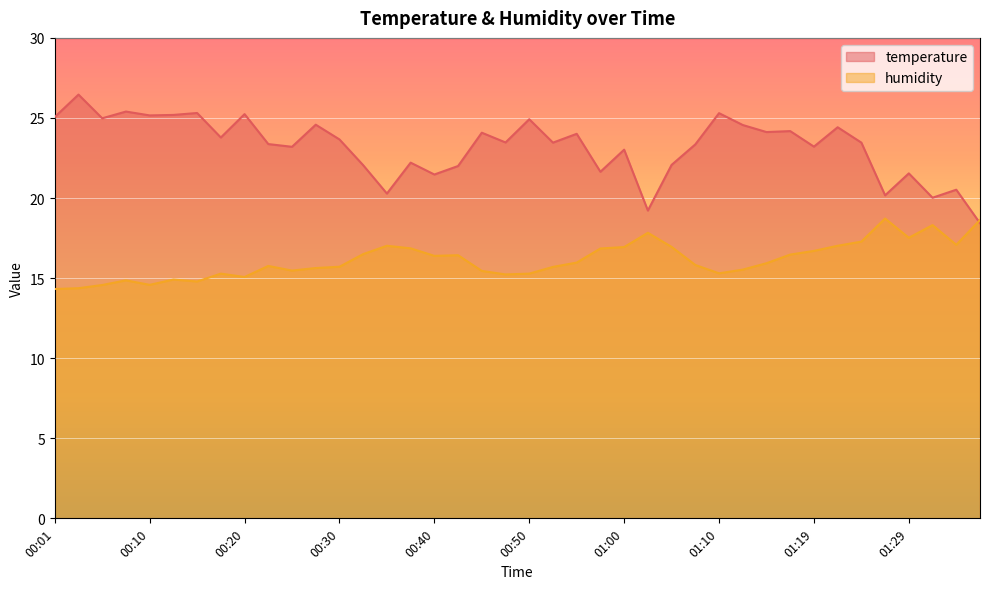

Does the chart display data point markers on the line(s)?

No